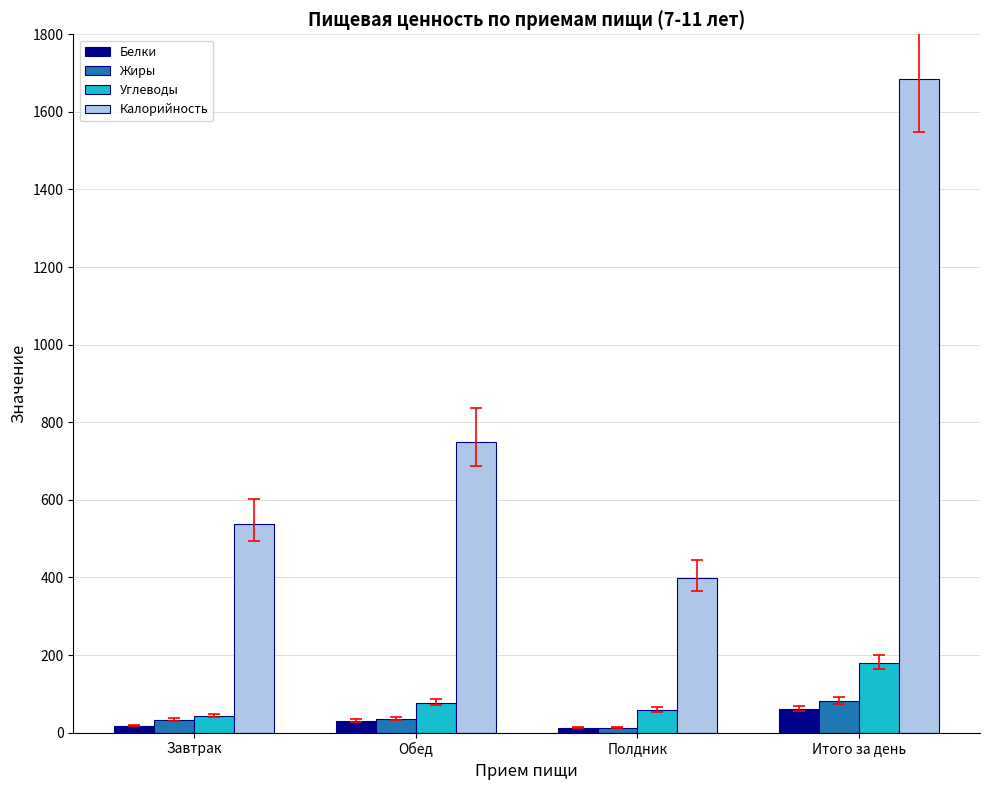

At which label does Калорийность reach its minimum?

Полдник